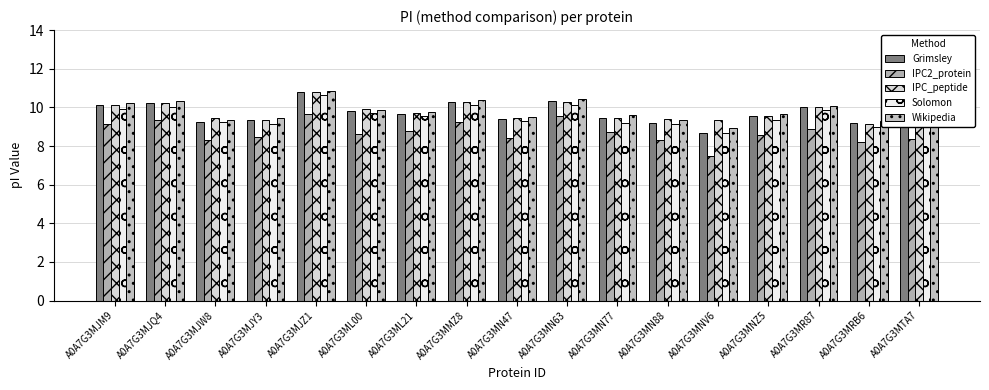

Which series has the largest range (max minus min)?

IPC2_protein